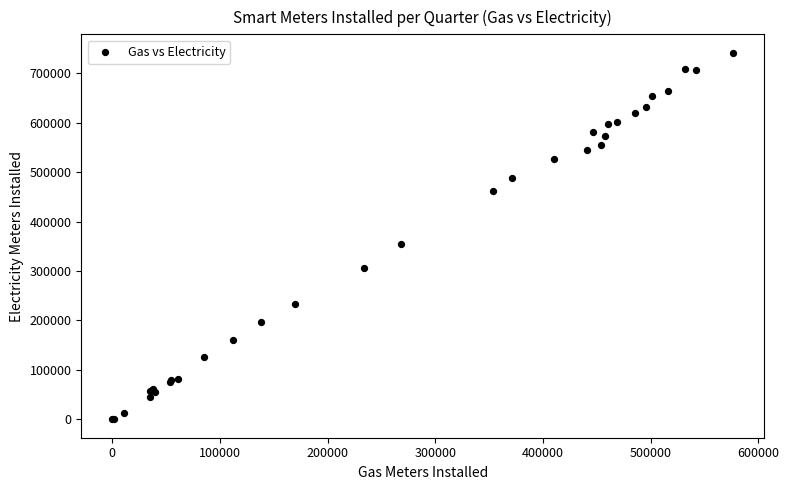

What Y value in the scatter plot is closest to 370791?

354641